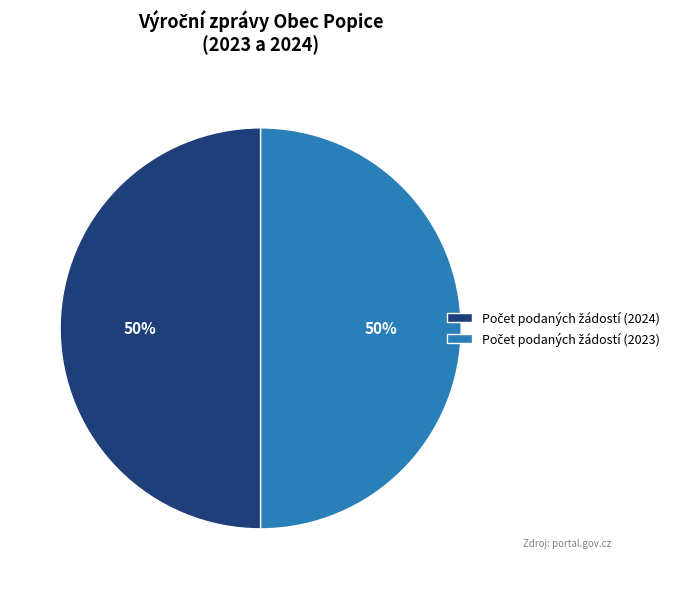

To the nearest percent, what is the average slice percentage?

50%